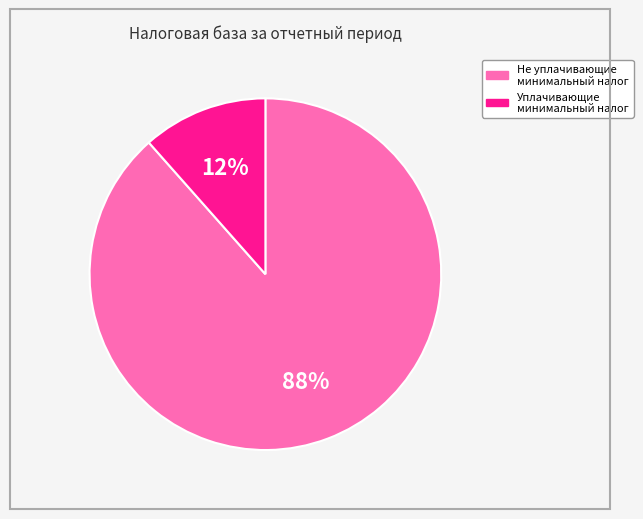

To the nearest percent, what is the average slice percentage?

50%